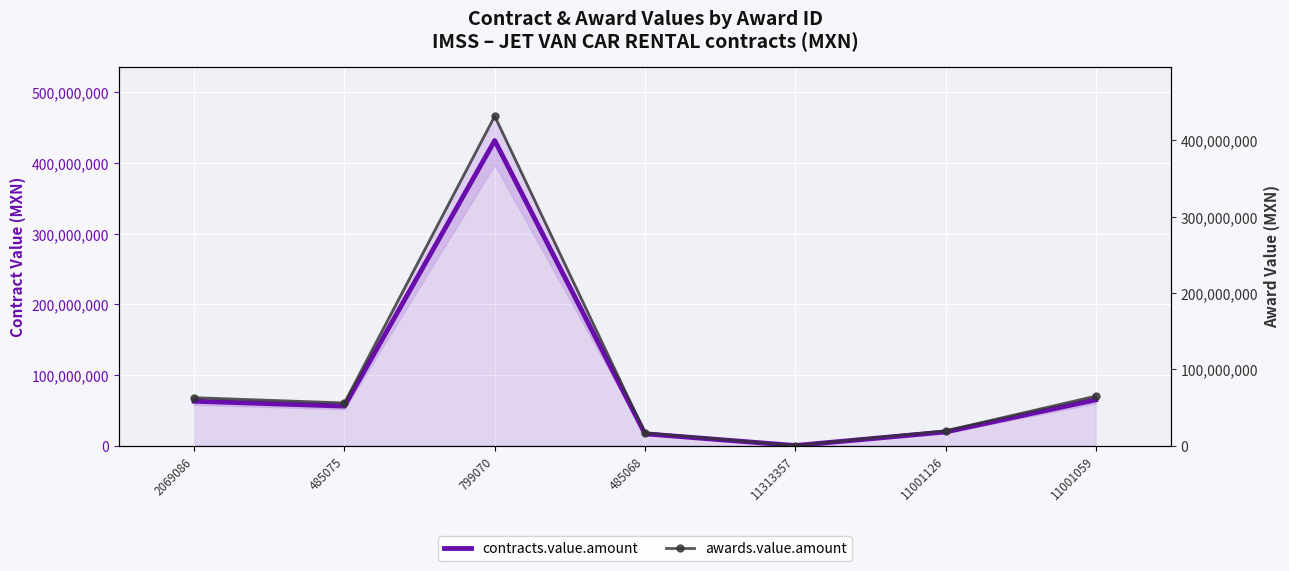

Which series has the largest range (max minus min)?

contracts.value.amount